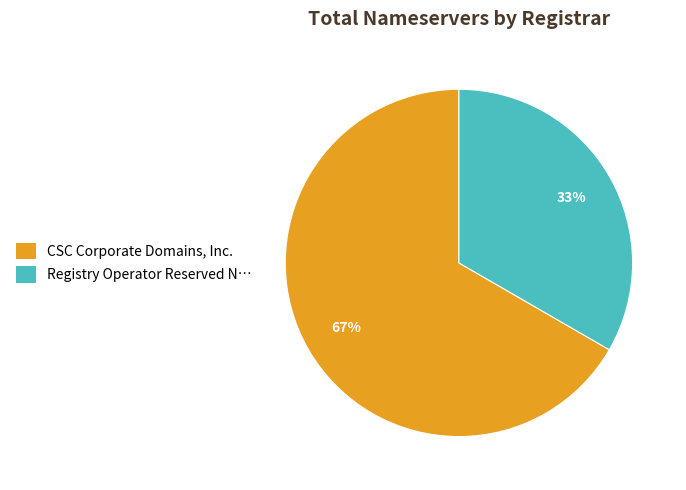

How many segments does this pie chart have?

2